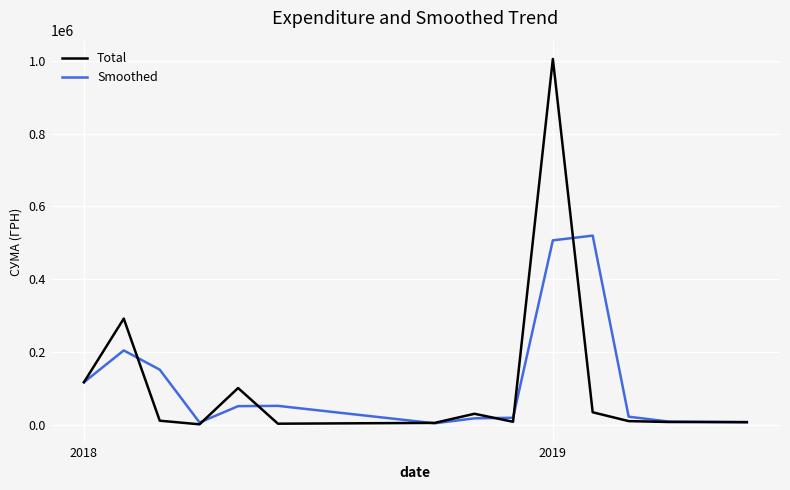

What is the highest value of the Smoothed series?

519545.7